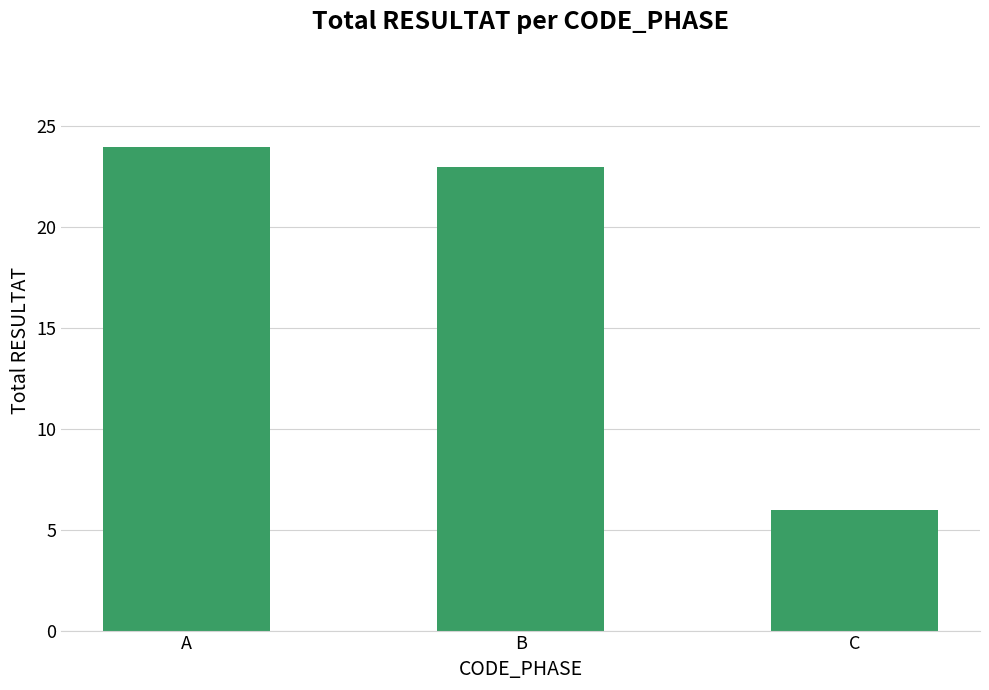

What is the sum of the values at C and A?

30